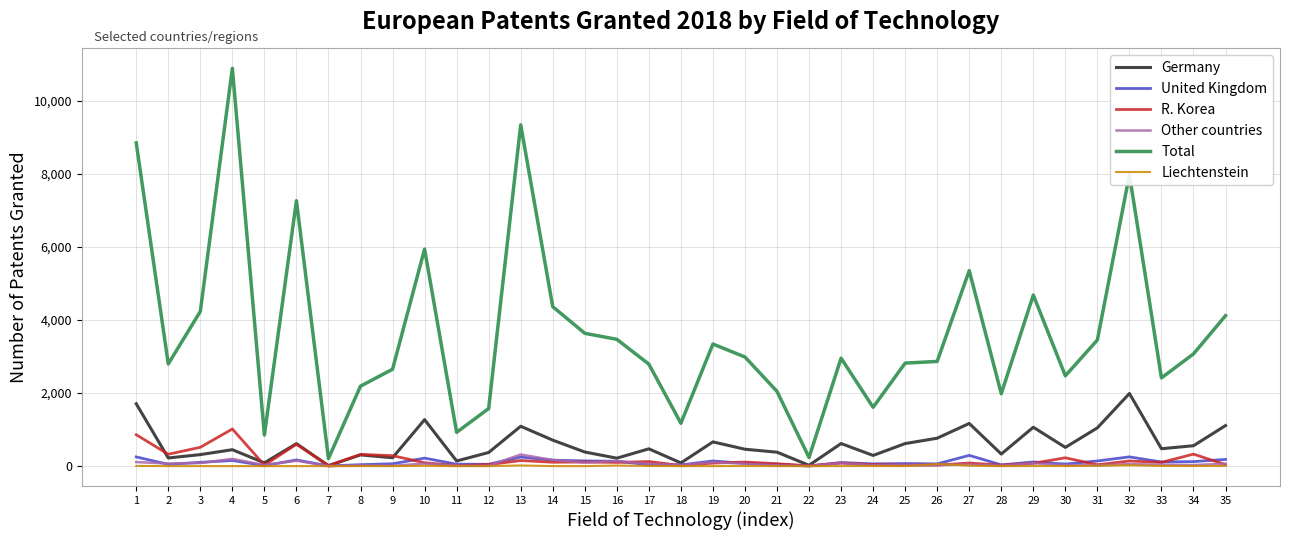

What is the difference between the maximum and second lowest values in the Total series?

10654